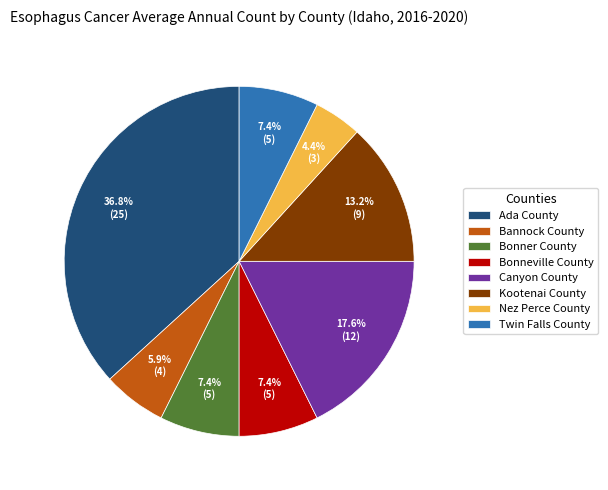

The Bonneville County slice represents 7% of the pie. True or false?

True